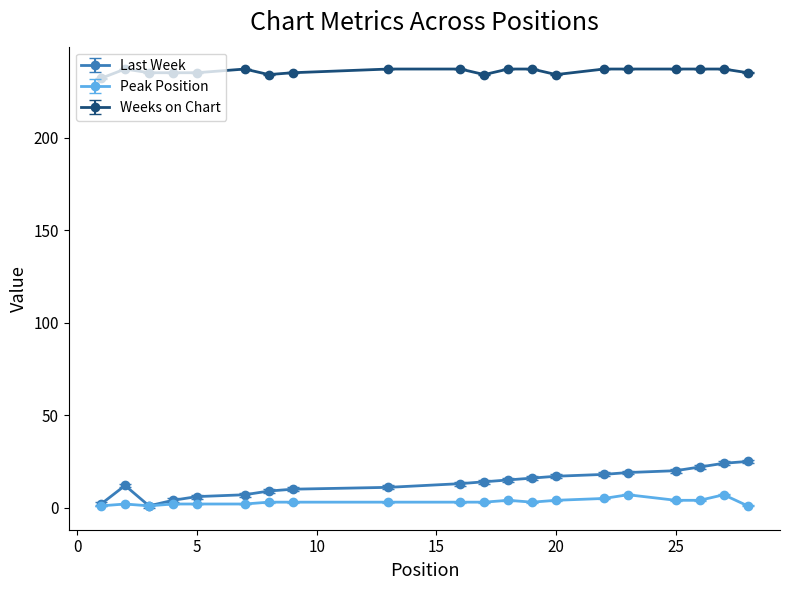

Which series has the largest total across all categories?

Weeks on Chart